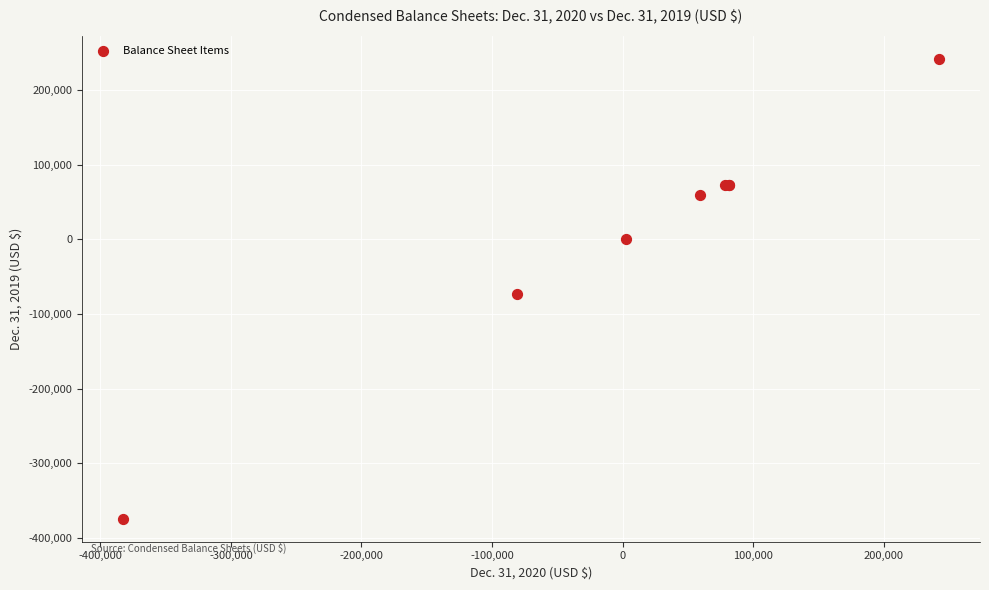

What Y value in the scatter plot is closest to -66015?

-73037